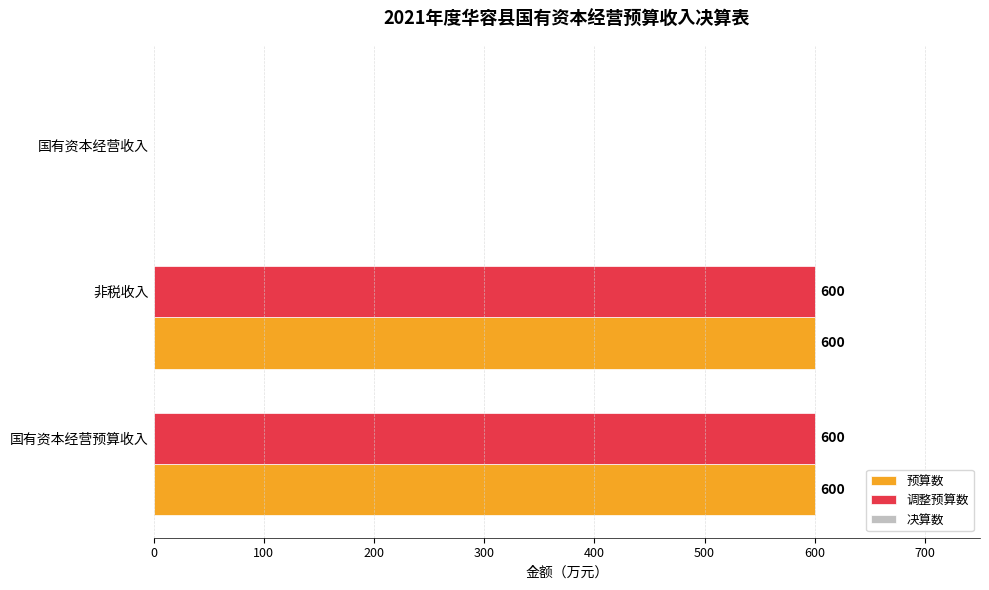

True or false: 调整预算数 has a value of 262 at 国有资本经营收入.

False